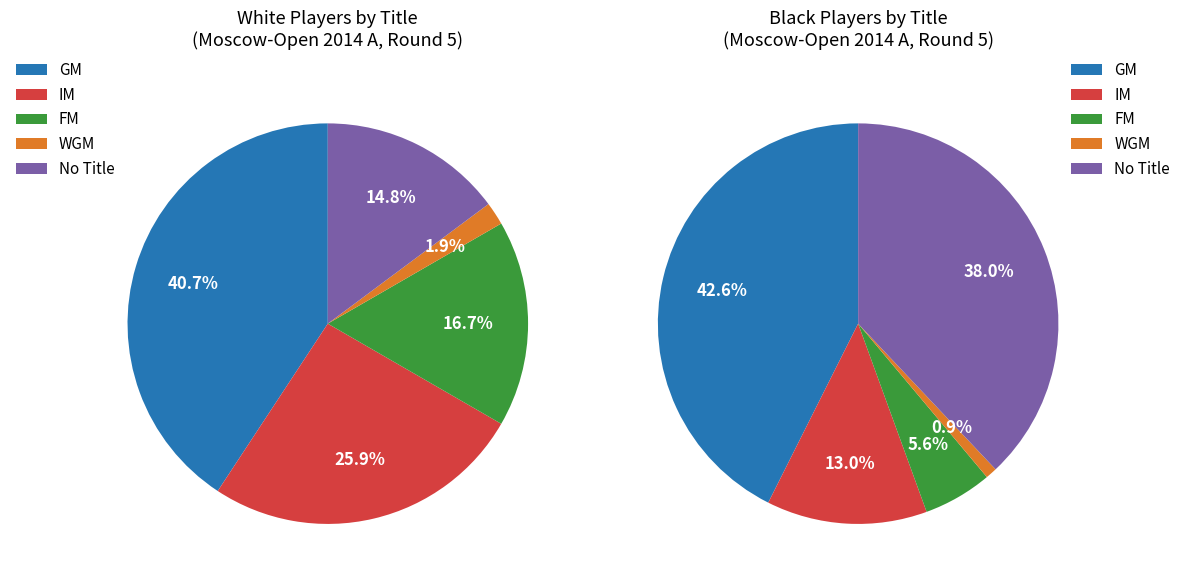

Is GM the majority of the pie?

No